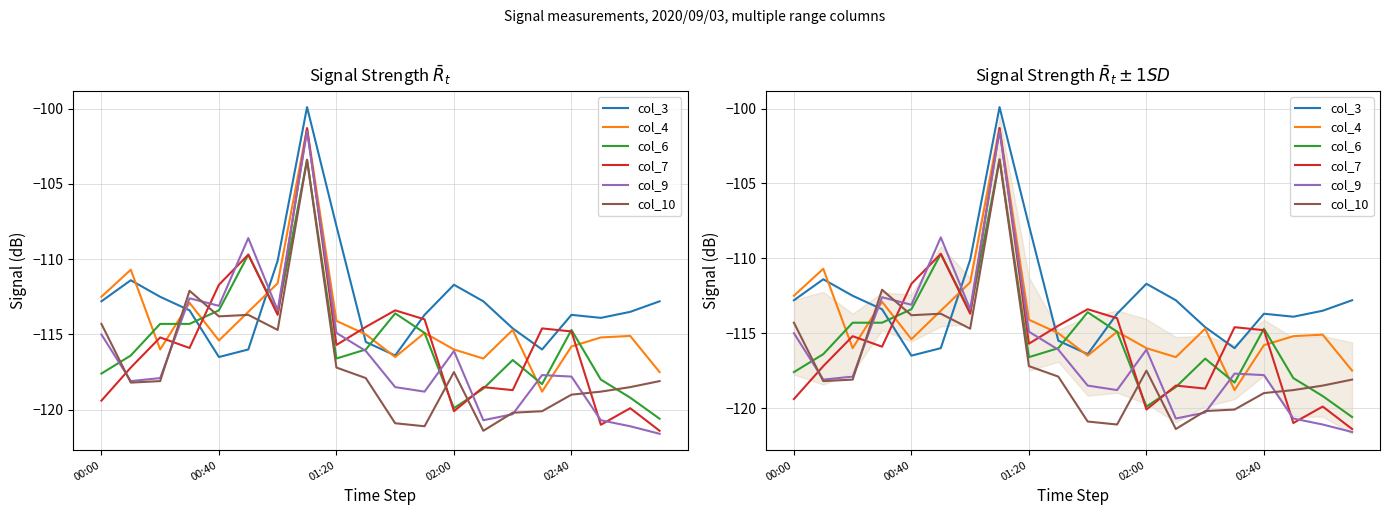

How many distinct data groups are displayed?

6